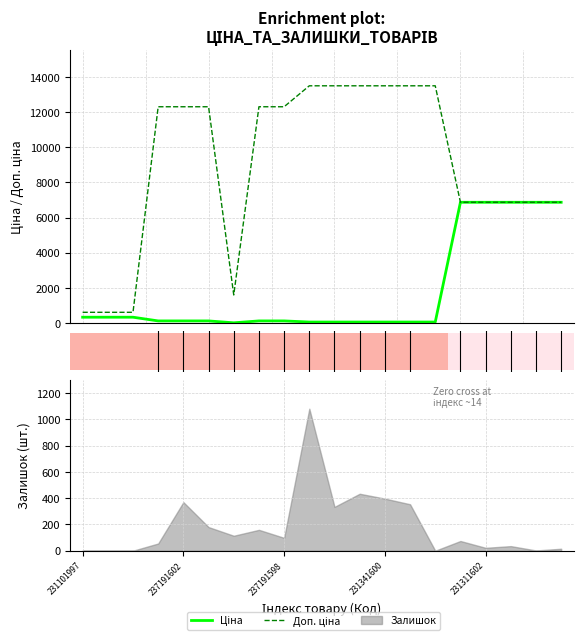

At which category does Доп. ціна reach its first local valley?

237191600